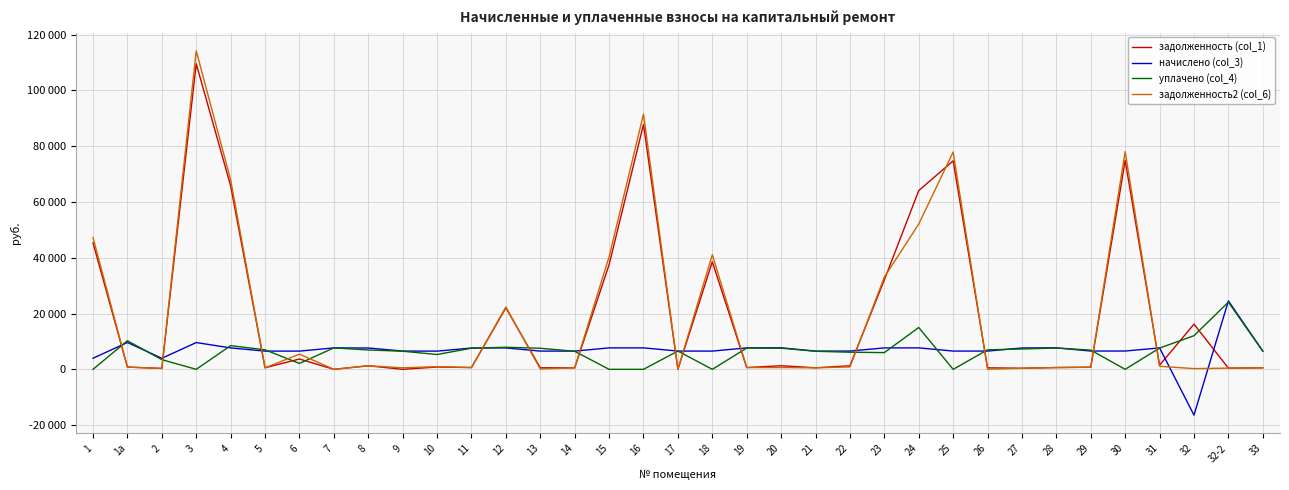

At which label does начислено (col_3) reach its peak?

32-2